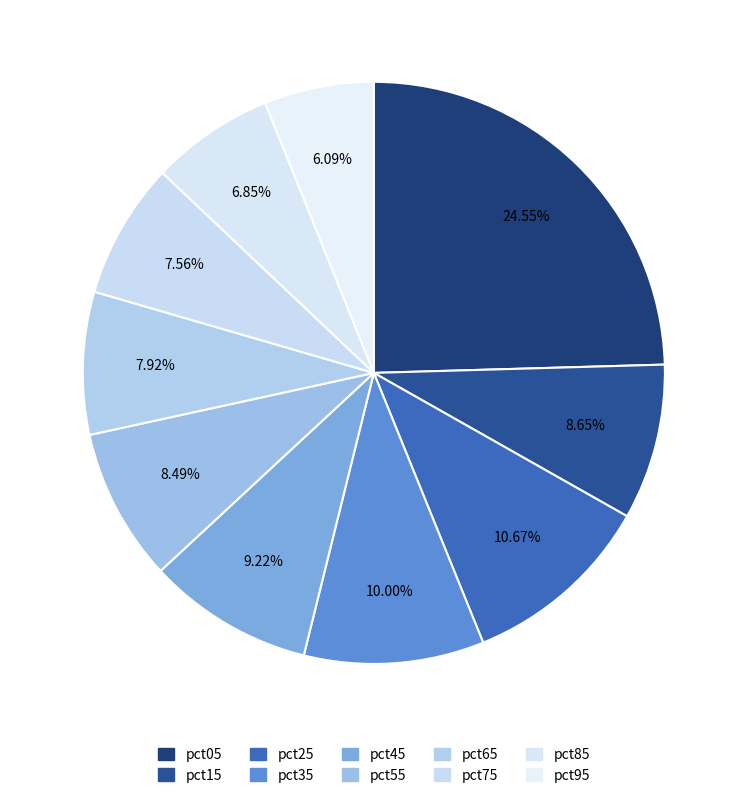

The pct45 slice represents 3% of the pie. True or false?

False